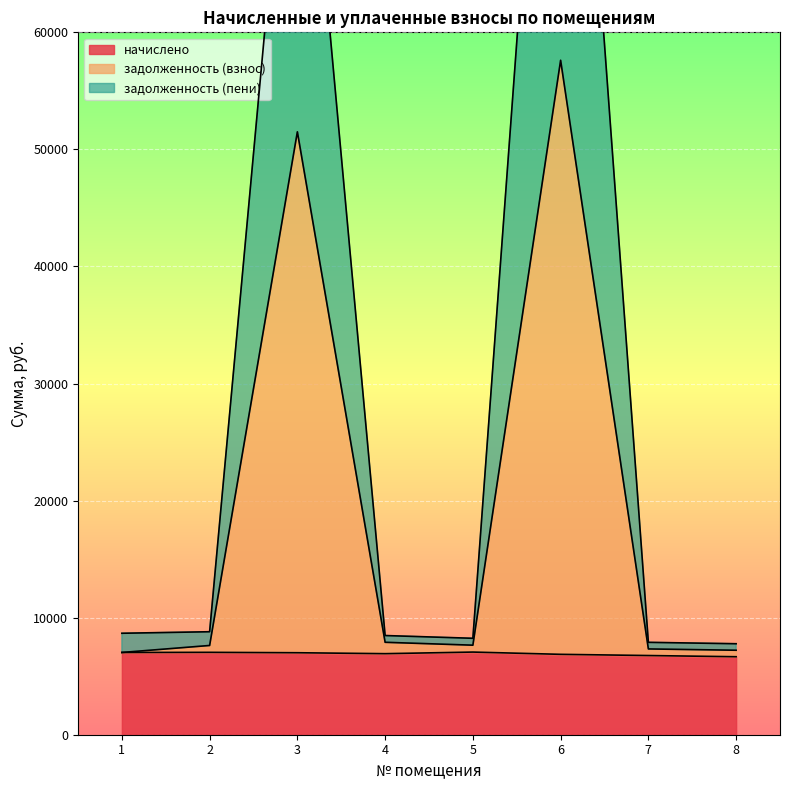

Reading left to right, what are all the values shown in this chart?

начислено: 7026.4	7037.8	7003.7	6923.9	7060.6	6867.0	6764.5	6662.0
задолженность (взнос): 7026.4	7624.2	51501.7	7895.8	7648.9	57614.0	7328.2	7217.2
задолженность (пени): 8667.2	8797.2	90471.5	8472.8	8237.3	110077.7	7891.9	7772.4